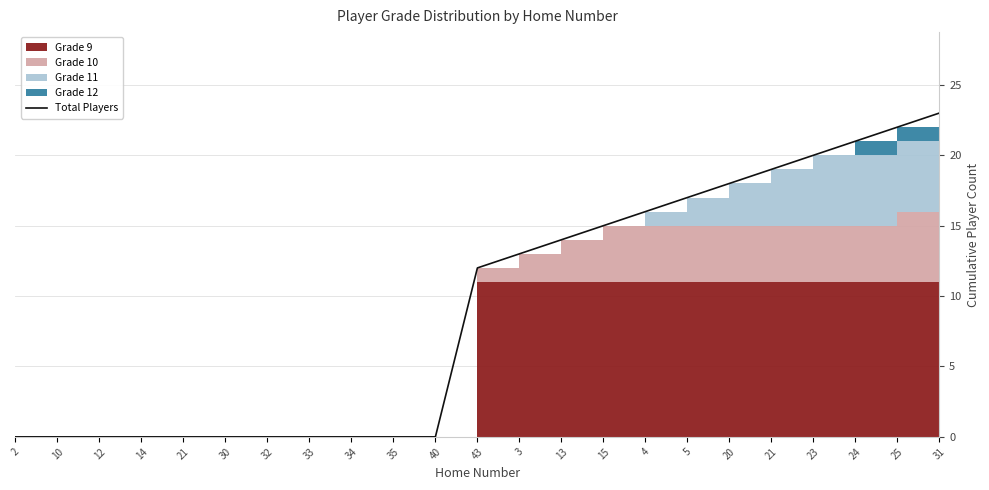

At which label is the value closest to 11?

43